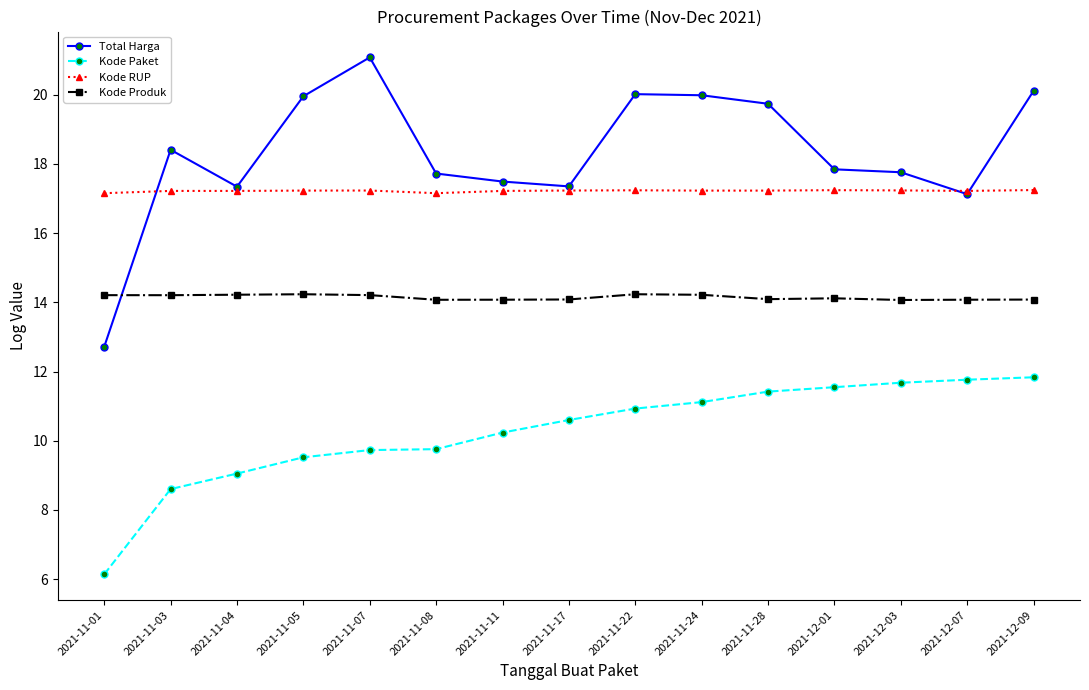

True or false: Kode RUP has more than 1 interior local peaks.

True